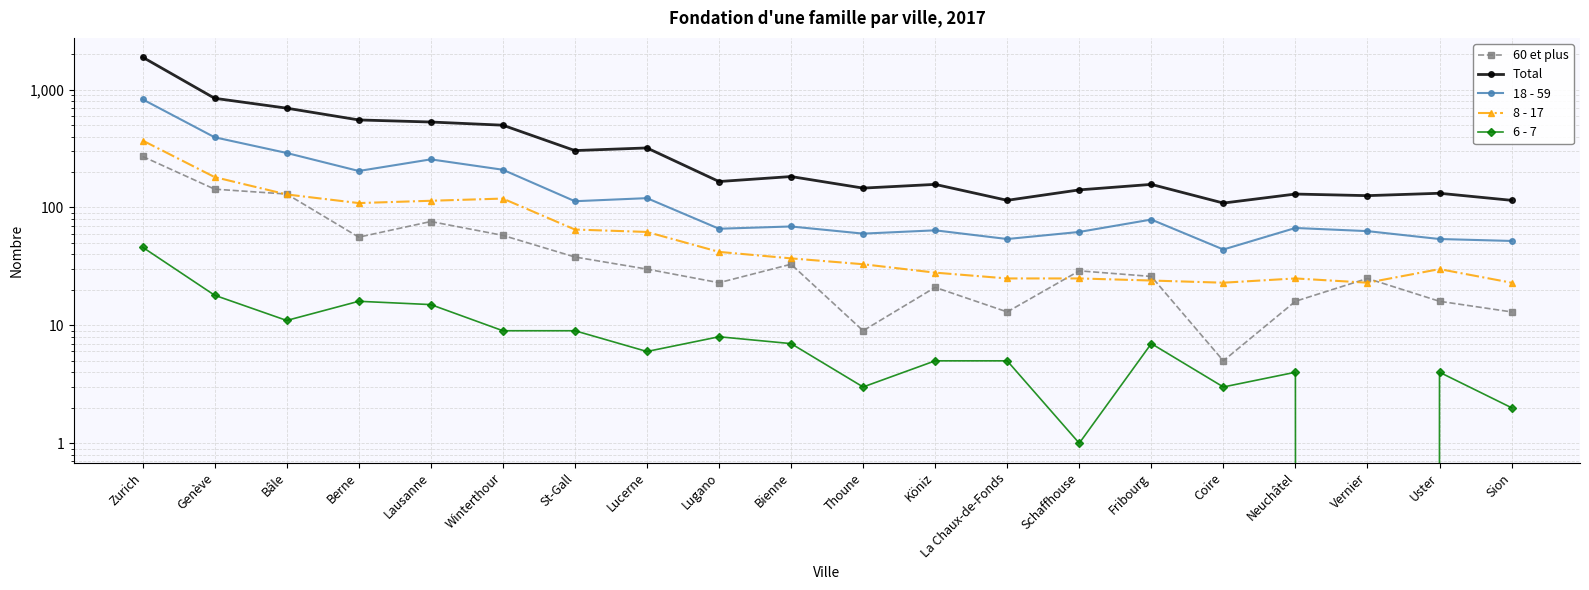

What is the approximate value of 6 - 7 at Bâle, to the nearest 5?

10